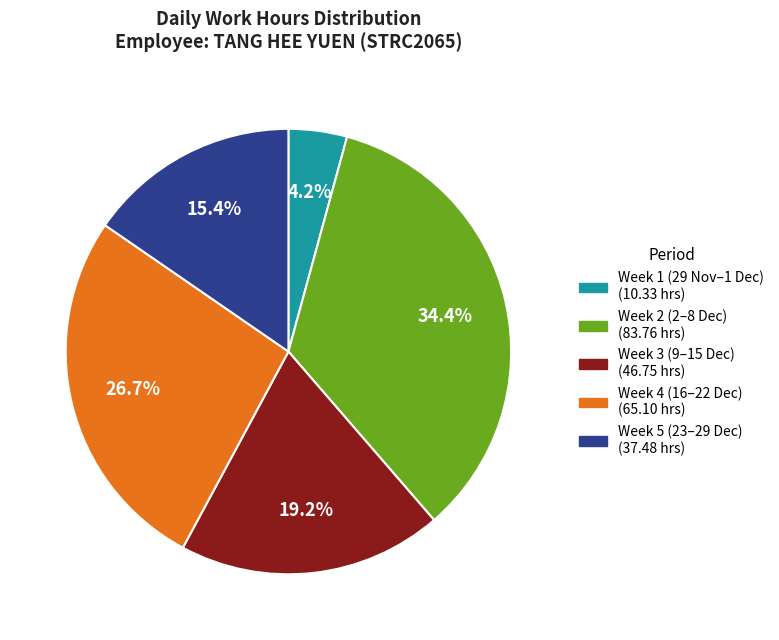

Is there any slice that represents more than half of the pie?

No